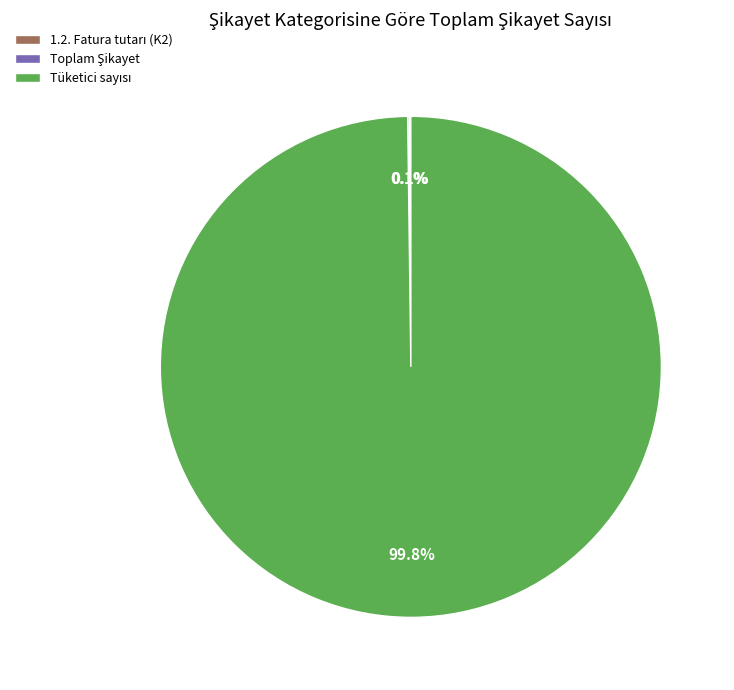

Is there any slice that represents more than half of the pie?

Yes